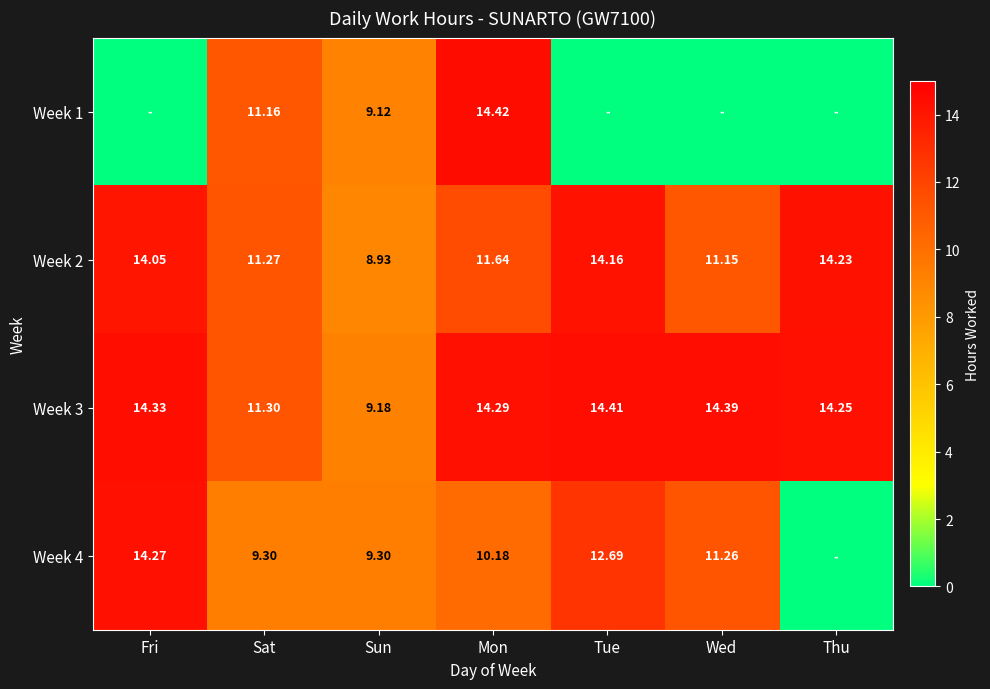

Count the number of data series in this chart.

4